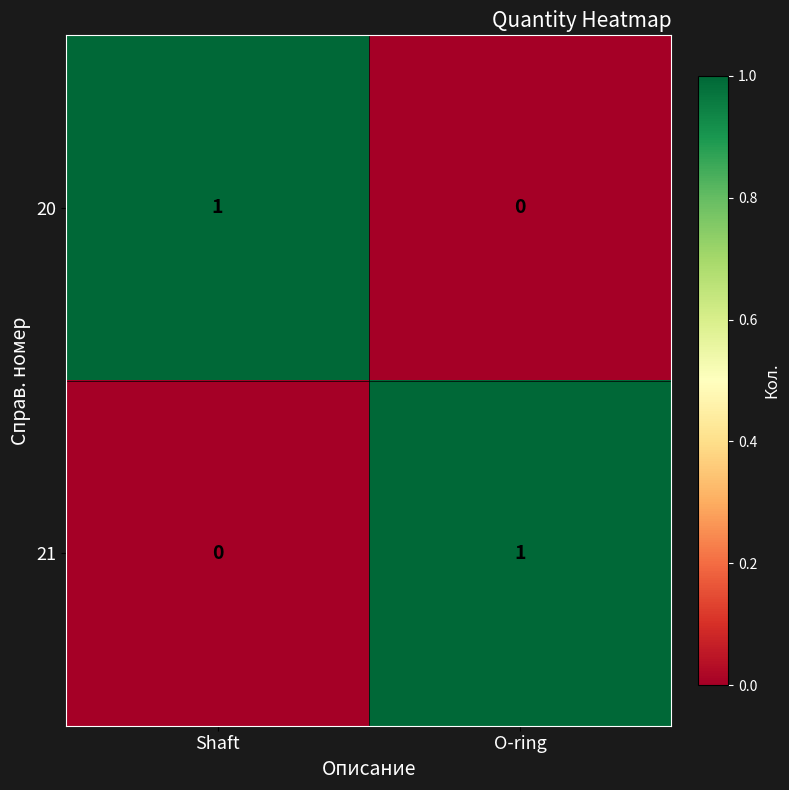

At how many categories does at least one series exceed 0?

2